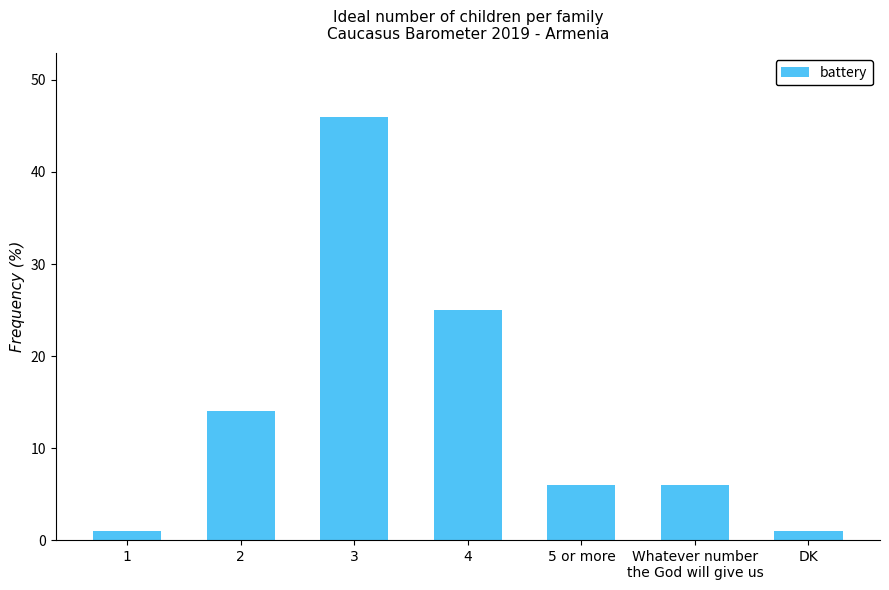

Between DK and 5 or more, which is larger?

5 or more